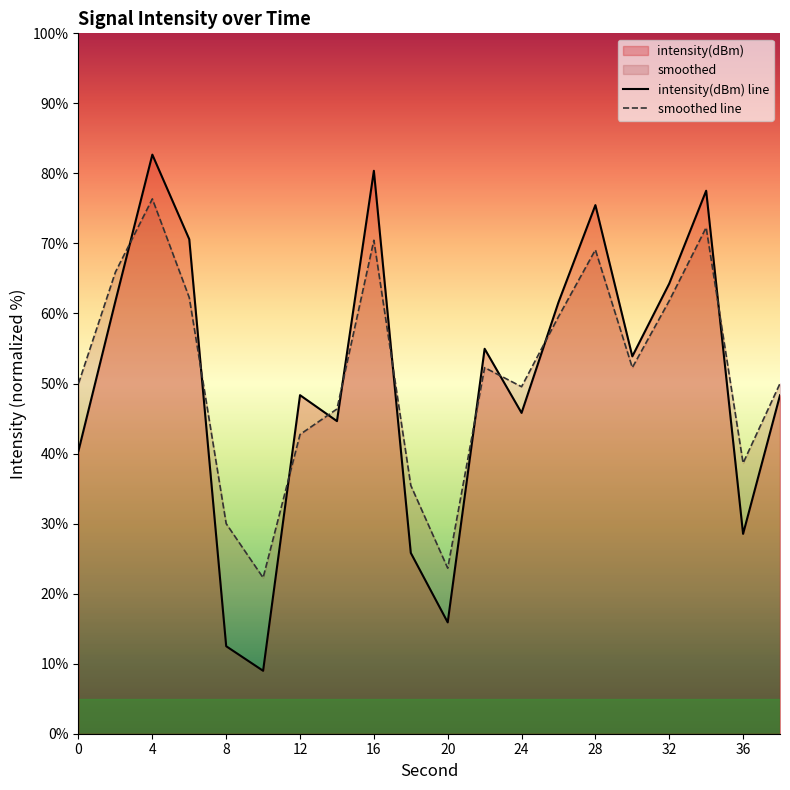

In smoothed, how many points are lower than both neighbors (excluding endpoints)?

5